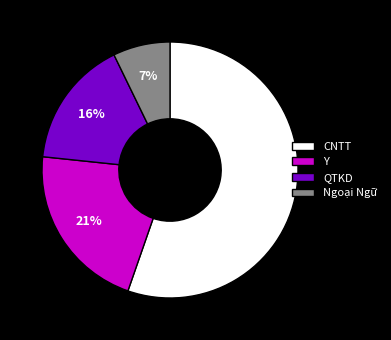

Which category has the smallest portion of the pie?

Ngoại Ngữ